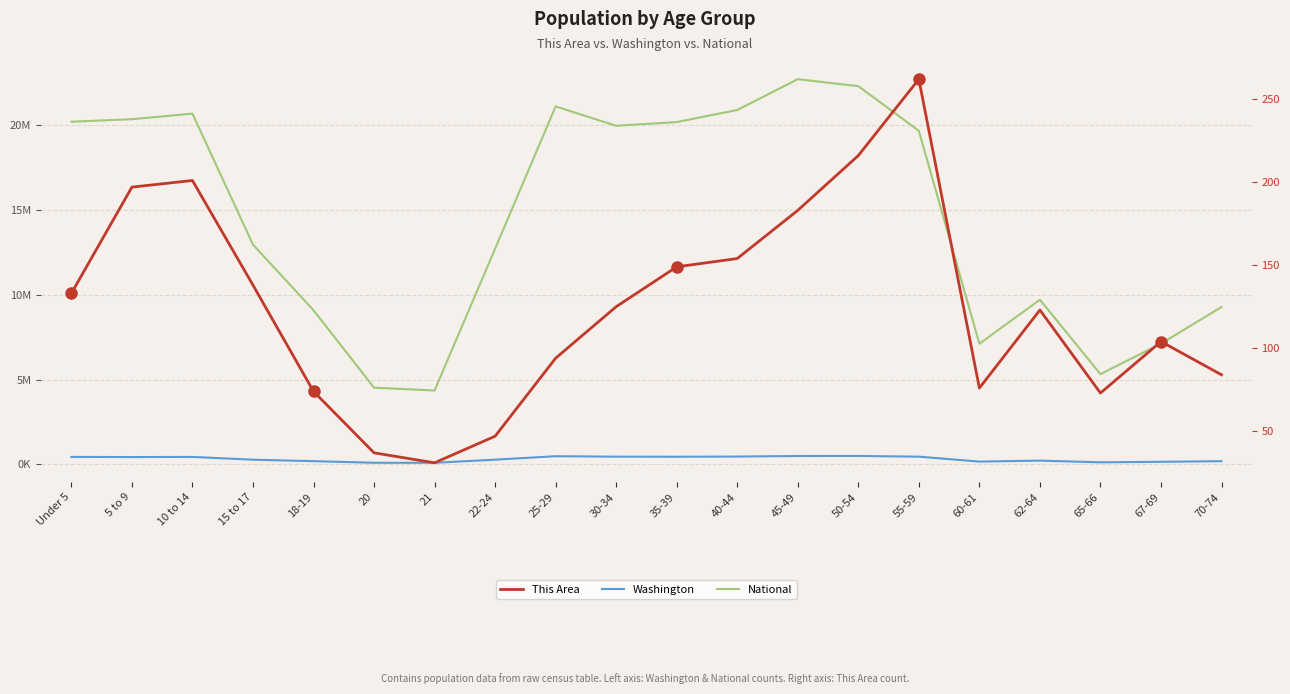

Which has a higher value, 35-39 or 21?

35-39